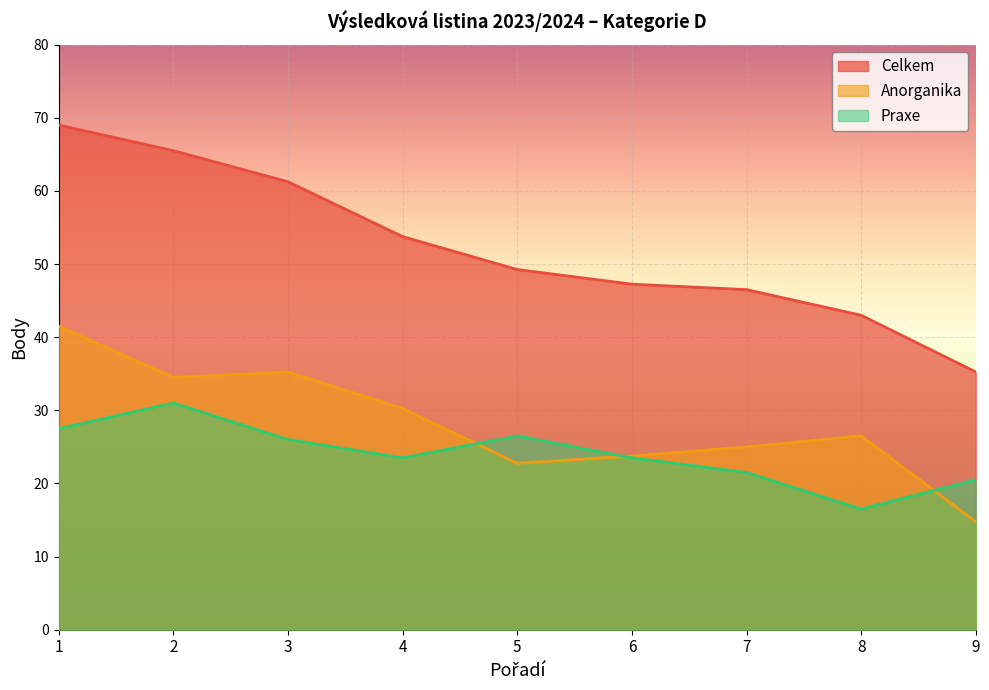

How many series are shown in this chart?

3